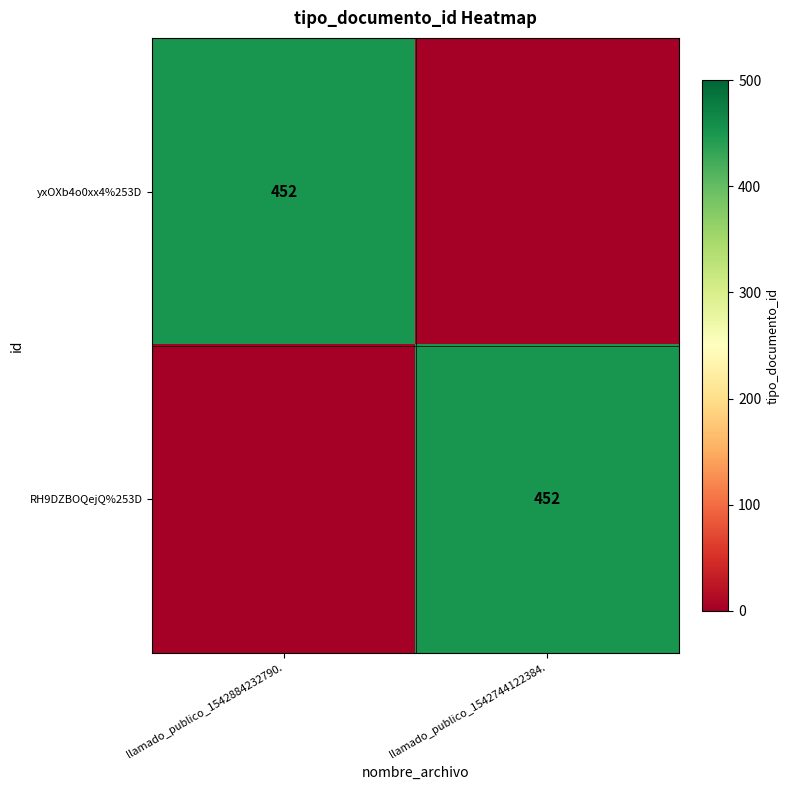

The RH9DZBOQejQ%253D series shows 774 at llamado_publico_1542744122384.. True or false?

False